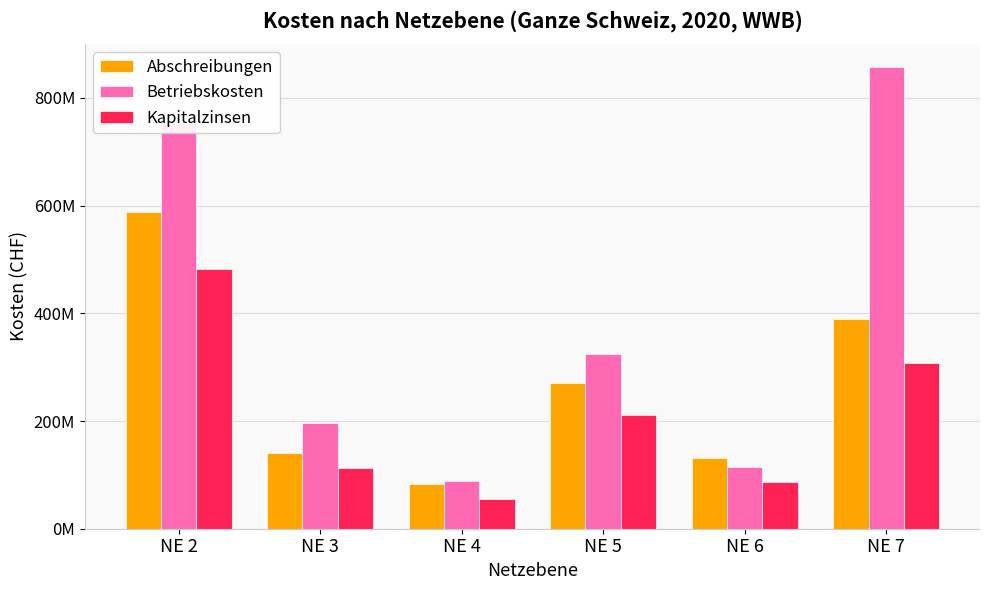

What is the value of the Abschreibungen bar at the 4th from the left?

269900805